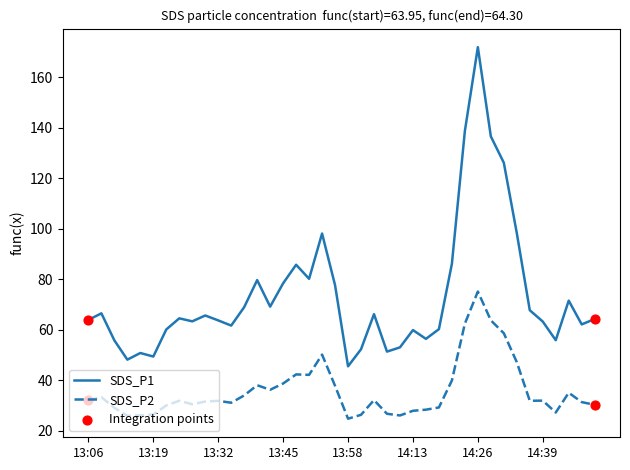

Which series has the largest total across all categories?

SDS_P1